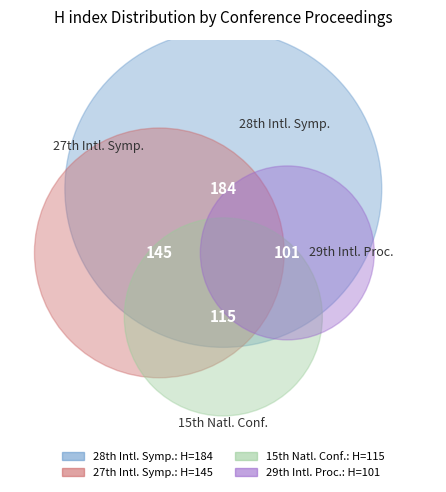

Rank the categories by value from highest to lowest.

Proceedings of the 28th International, 2010 - 27th International Symposium, 15th National Conference on Machines, 2012 Proceedings of the 29th International